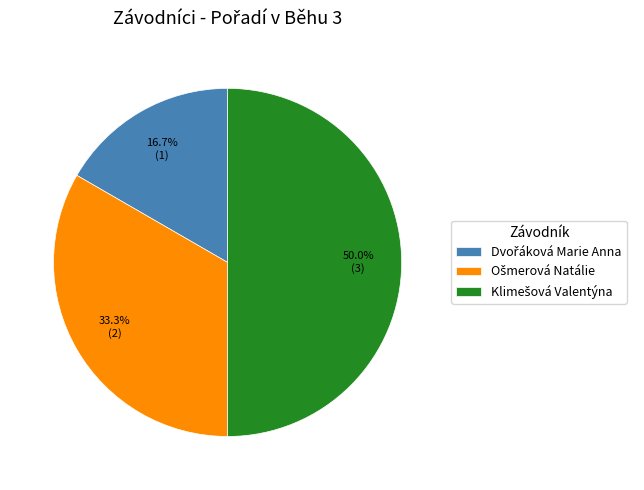

How many slices are in this pie chart?

3